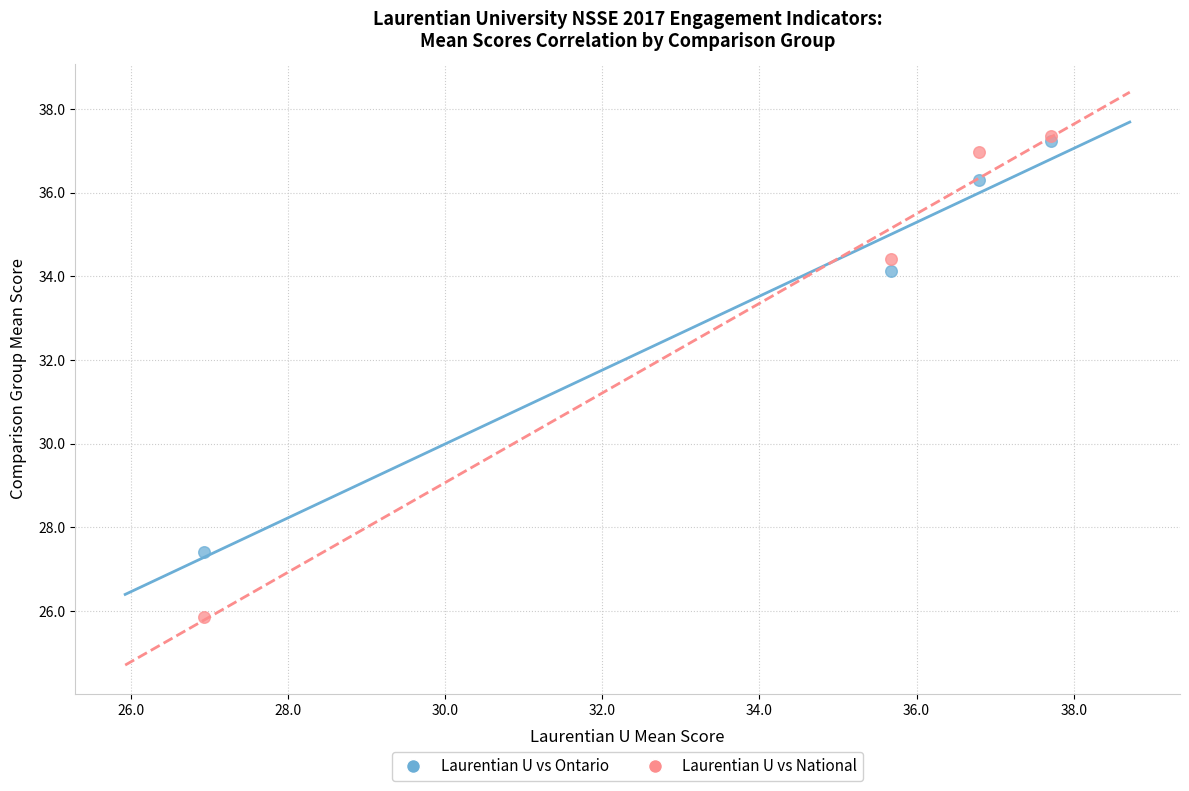

In the Laurentian U vs Ontario series, what Y value is closest to 32?

34.1